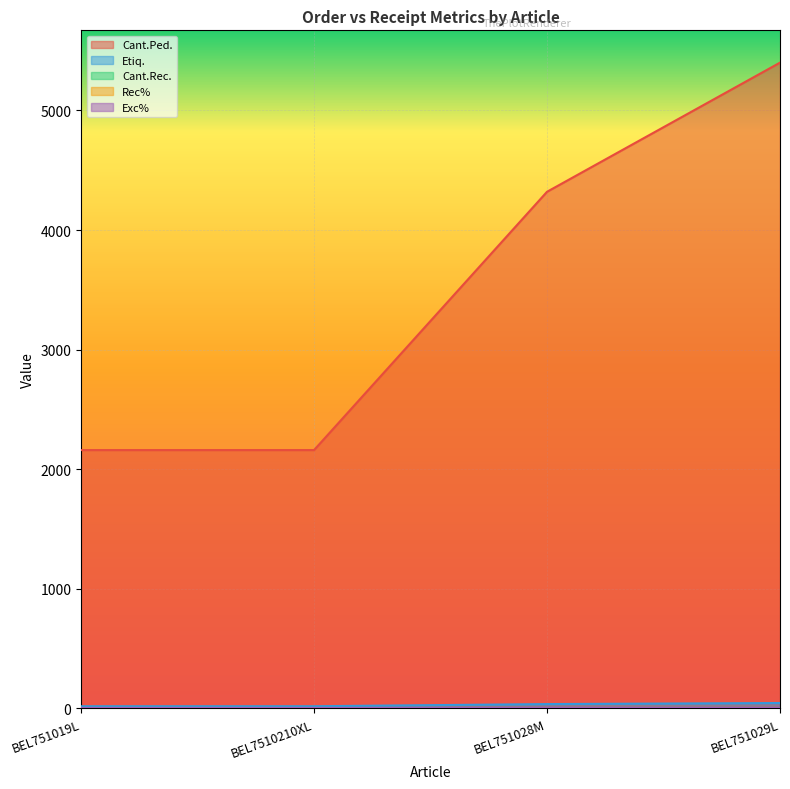

Between BEL751028M and BEL751029L, which series saw the biggest shift?

Cant.Ped.